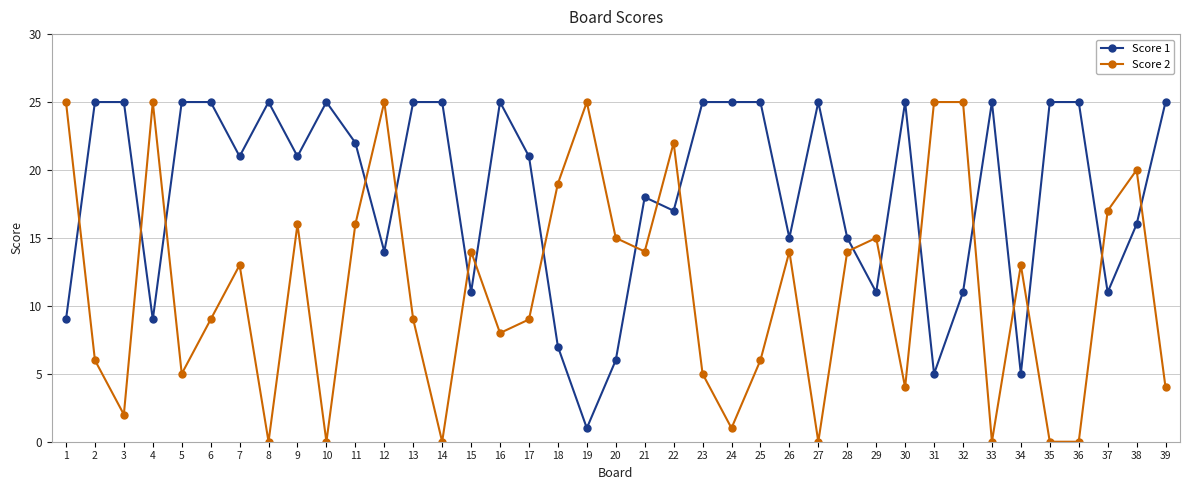

Reading left to right, transcribe all the data shown in this chart.

Score 1: 1=9	2=25	3=25	4=9	5=25	6=25	7=21	8=25	9=21	10=25	11=22	12=14	13=25	14=25	15=11	16=25	17=21	18=7	19=1	20=6	21=18	22=17	23=25	24=25	25=25	26=15	27=25	28=15	29=11	30=25	31=5	32=11	33=25	34=5	35=25	36=25	37=11	38=16	39=25
Score 2: 1=25	2=6	3=2	4=25	5=5	6=9	7=13	8=0	9=16	10=0	11=16	12=25	13=9	14=0	15=14	16=8	17=9	18=19	19=25	20=15	21=14	22=22	23=5	24=1	25=6	26=14	27=0	28=14	29=15	30=4	31=25	32=25	33=0	34=13	35=0	36=0	37=17	38=20	39=4